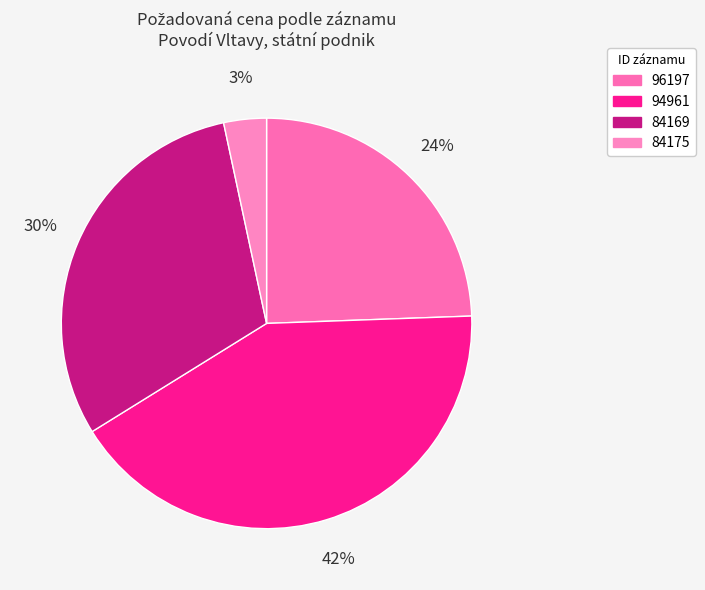

Is 84175 the majority of the pie?

No